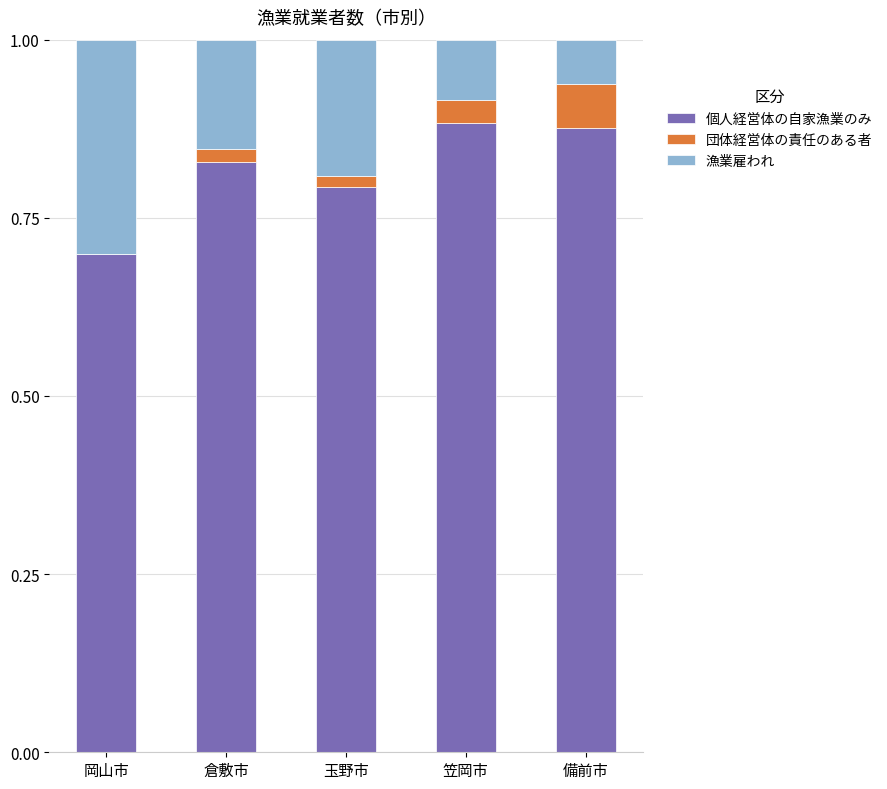

How many categories are shown in the chart?

5